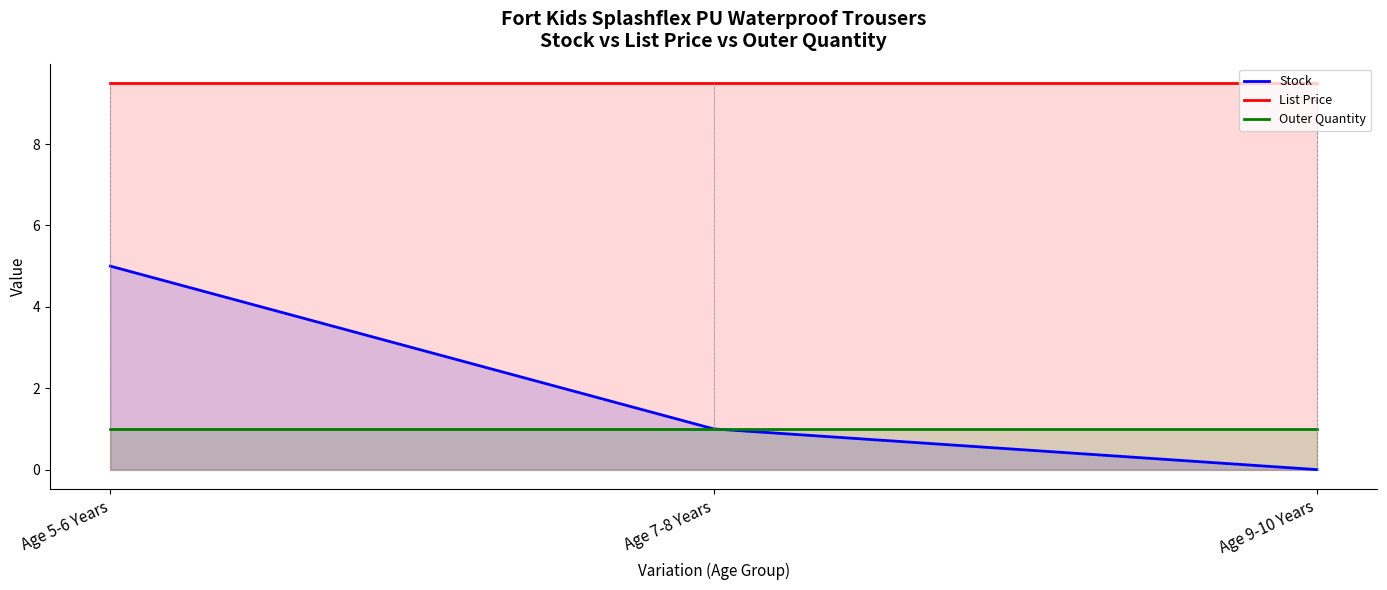

What is the average value of the Outer Quantity series?

1.0